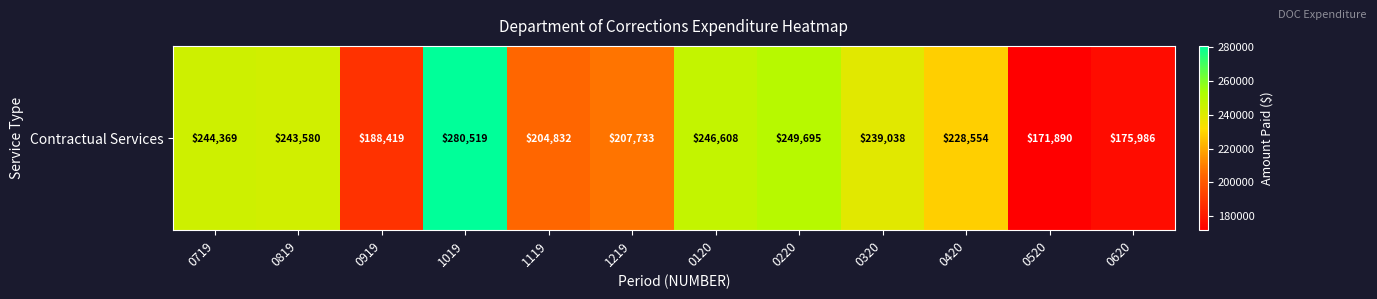

What is the change in value from 1119 to 0420?

+23721.6